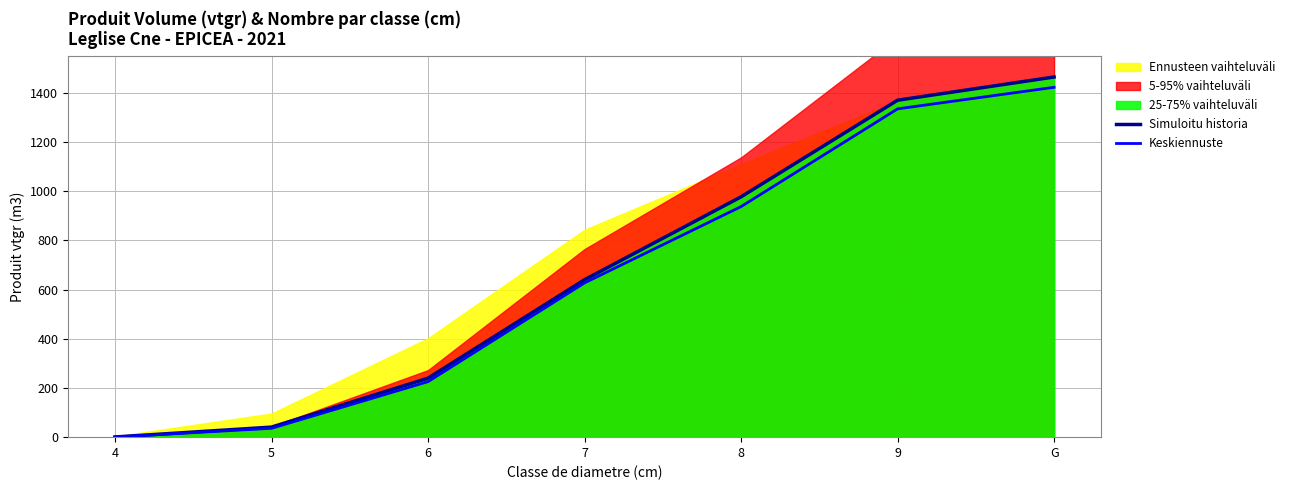

True or false: Keskiennuste and Simuloitu historia intersect in this chart.

False